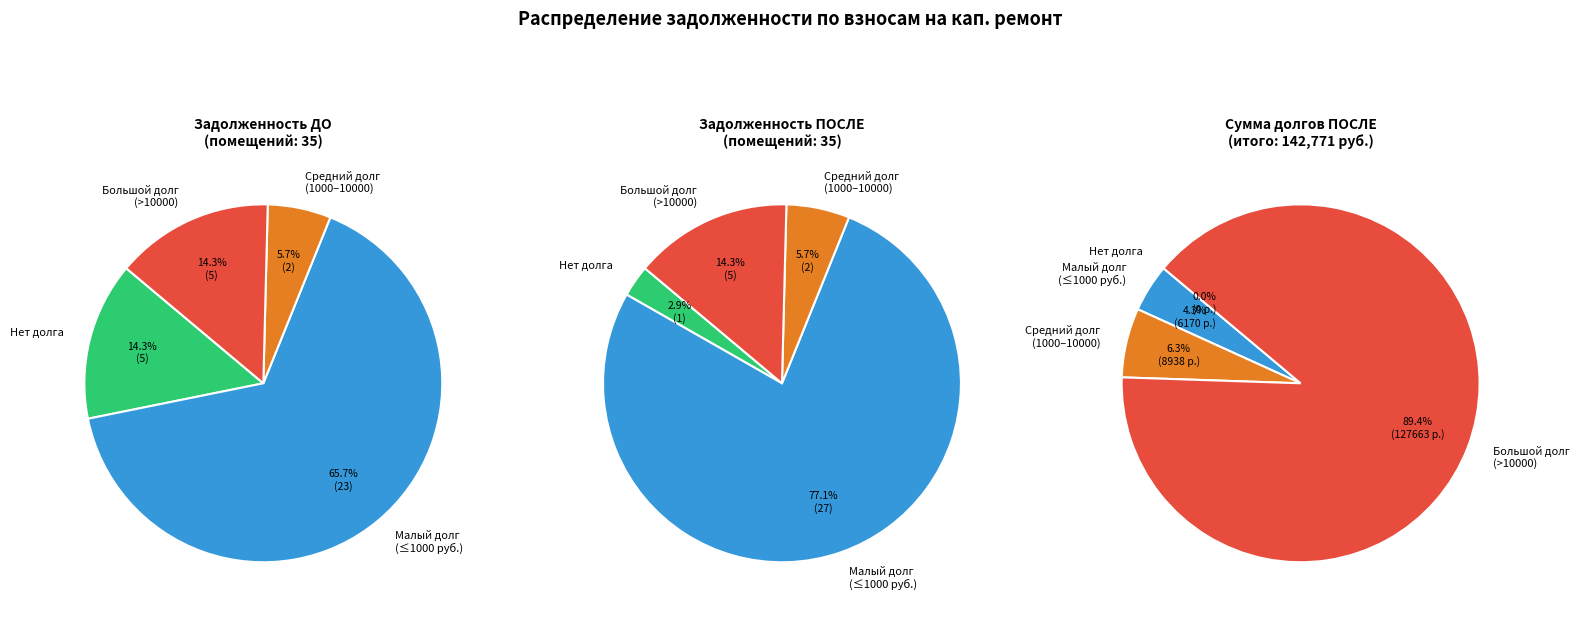

Which series has the largest range (max minus min)?

задолженность (после)